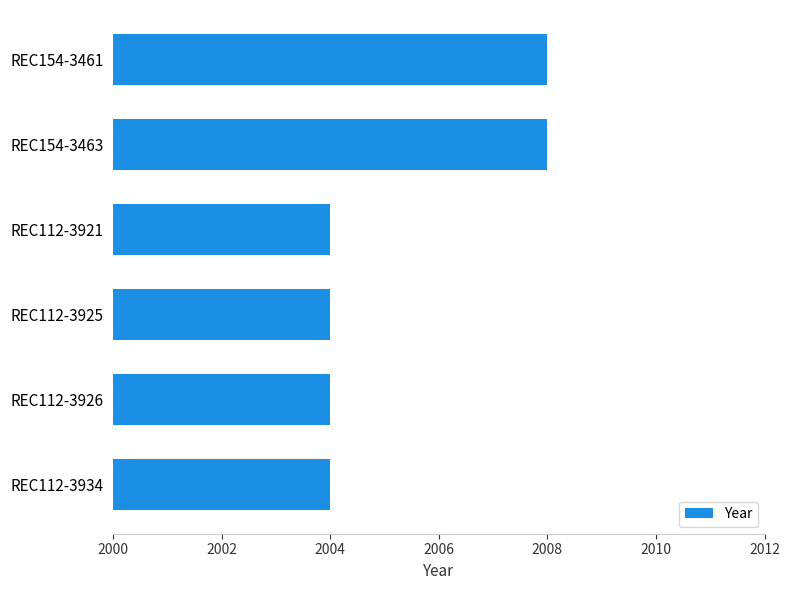

Approximately how many times larger is the value at REC112-3925 compared to REC112-3921?

1.0